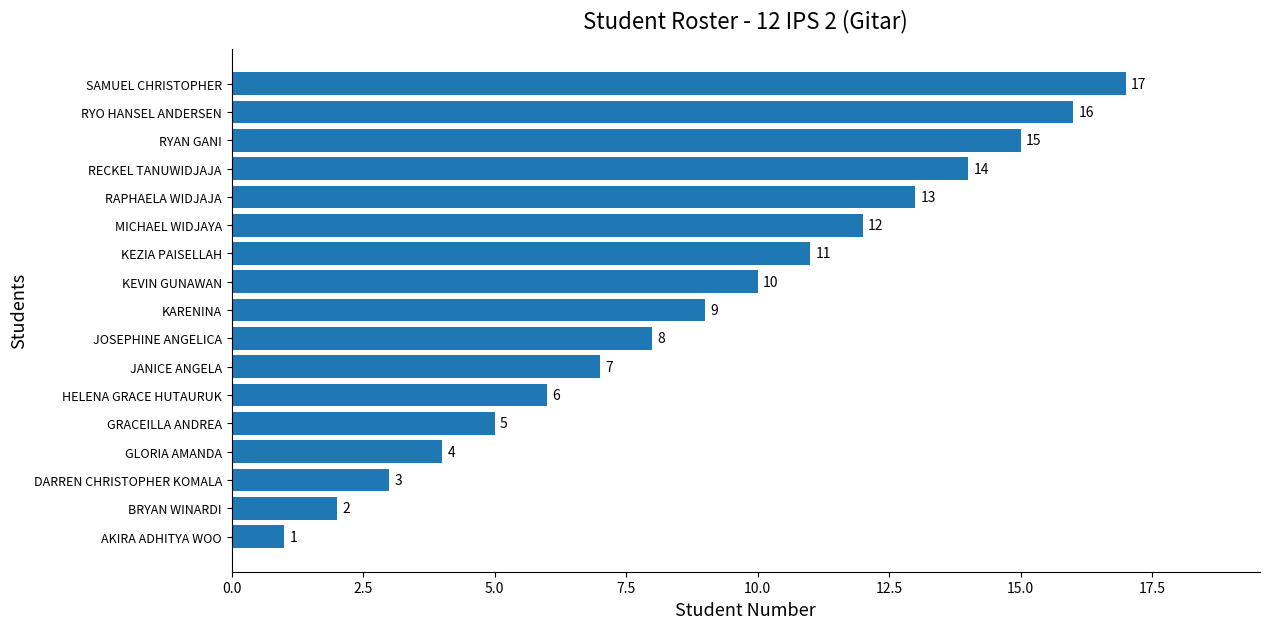

The value at SAMUEL CHRISTOPHER is 17. True or false?

True